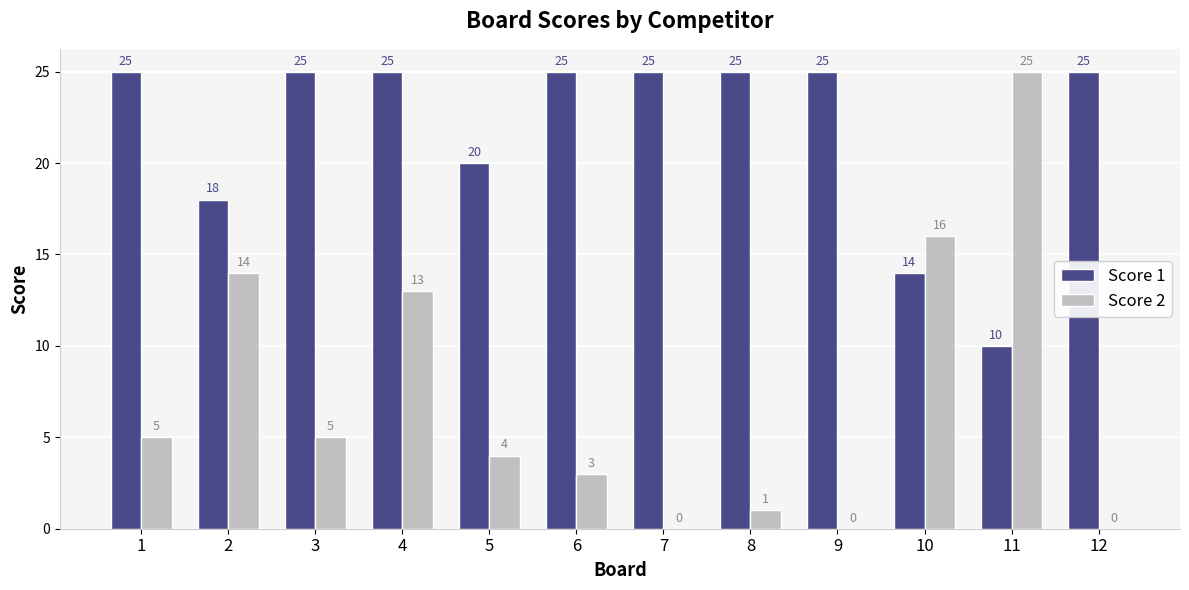

Reading right to left, list all the values displayed in this chart.

Score 1: 12=25	11=10	10=14	9=25	8=25	7=25	6=25	5=20	4=25	3=25	2=18	1=25
Score 2: 12=0	11=25	10=16	9=0	8=1	7=0	6=3	5=4	4=13	3=5	2=14	1=5